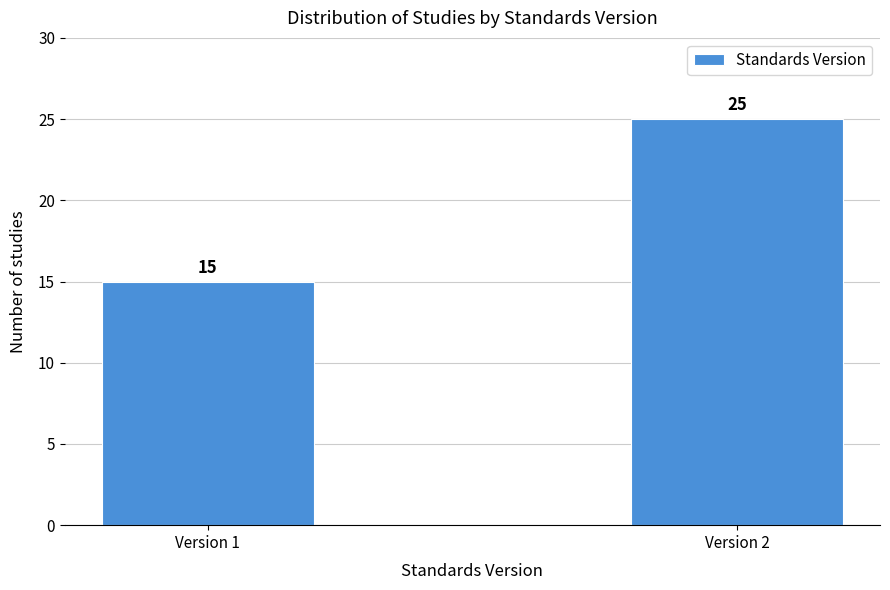

Reading right to left, transcribe all the data shown in this chart.

25	15